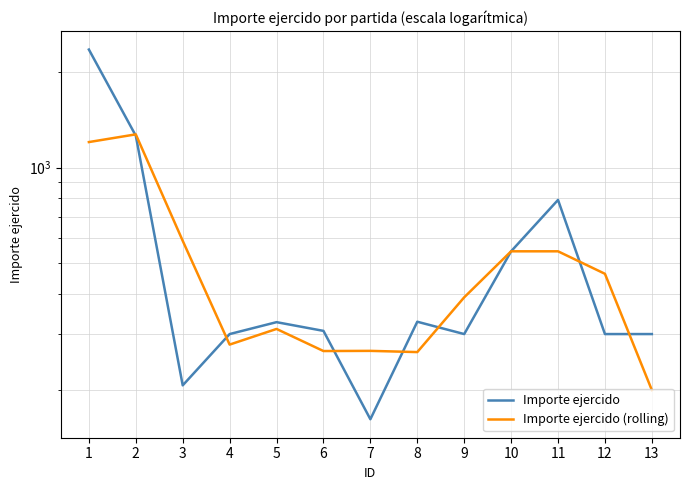

What is the maximum value shown in the chart?

2350.0